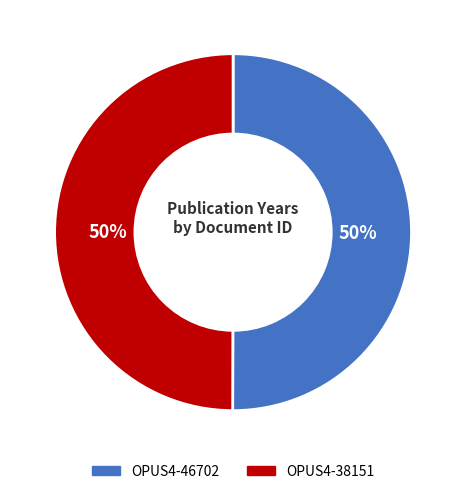

To the nearest percent, what portion does OPUS4-38151 represent?

50%